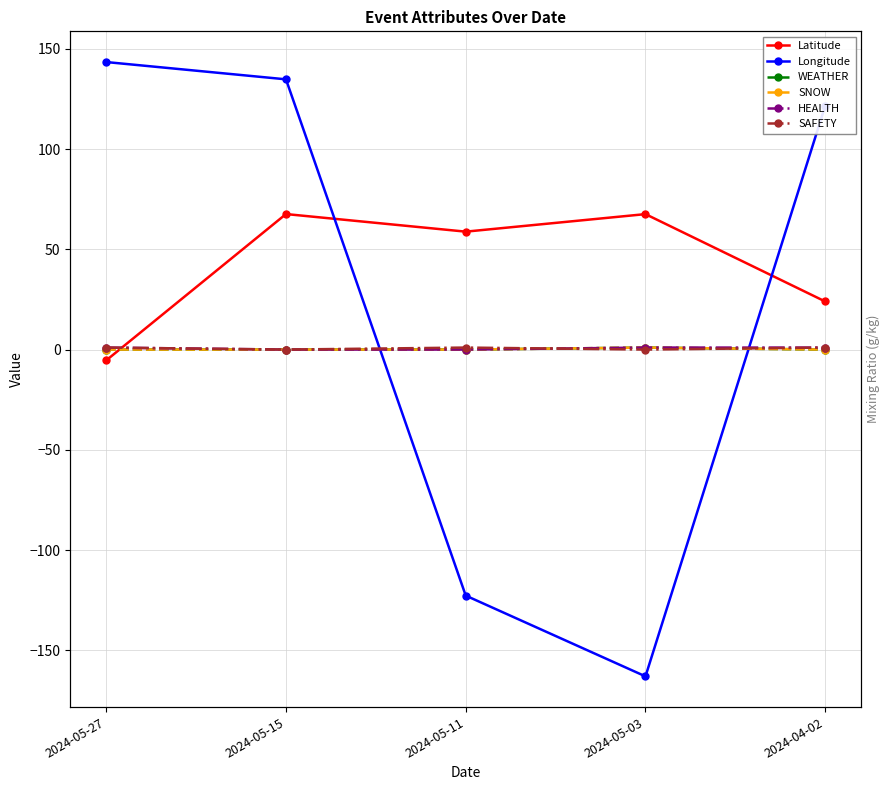

Which series has the widest spread of values?

Longitude